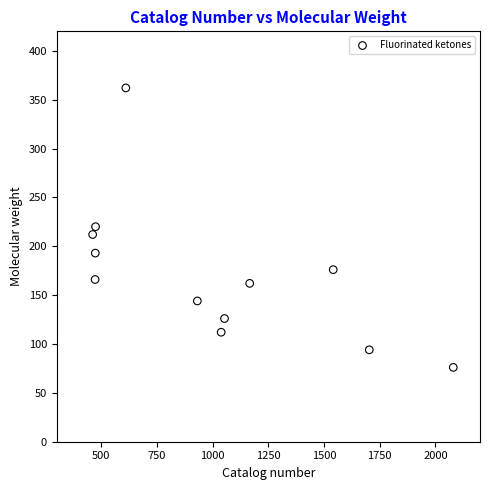

What is the range of Y values (max minus min)?

286.0